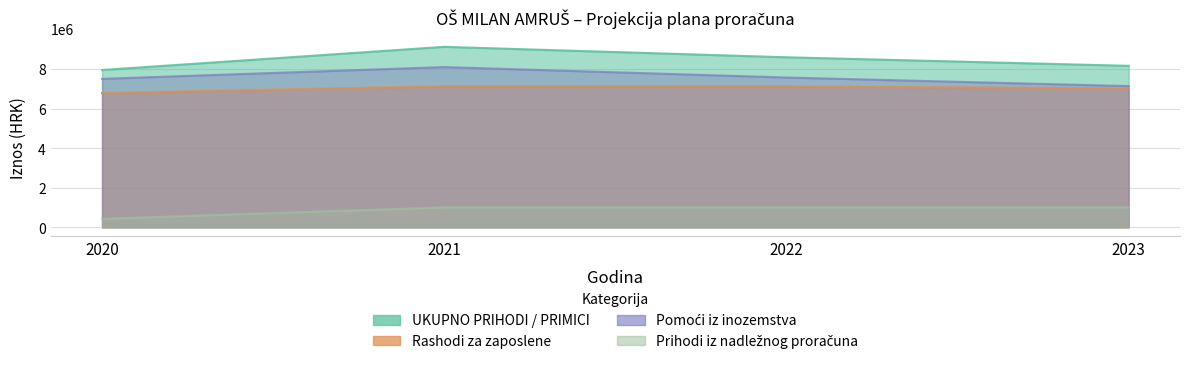

What is the sum of the Rashodi za zaposlene values at 2021 and 2022?

14257232